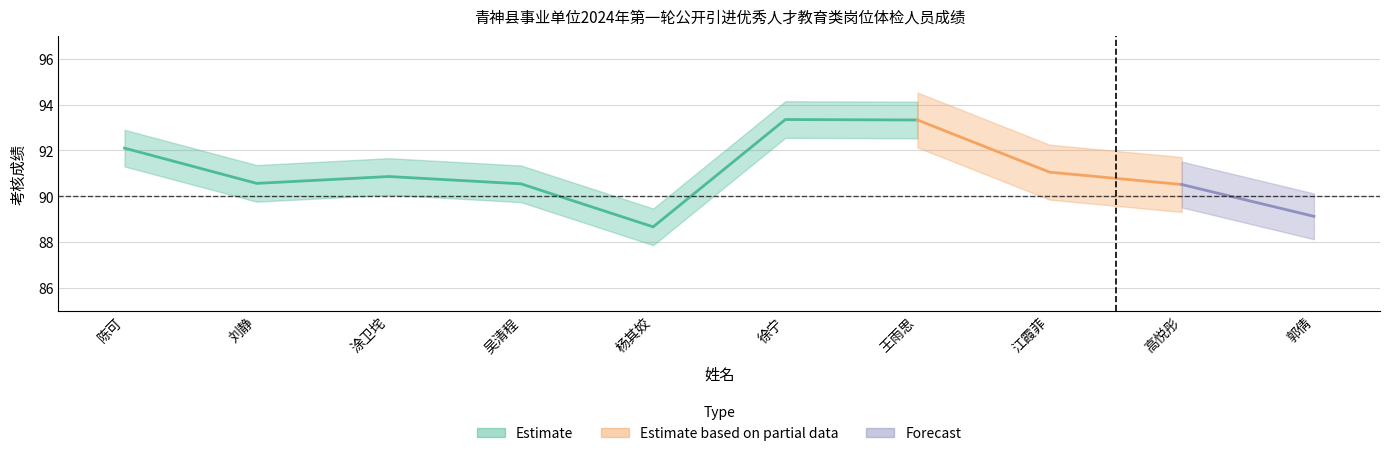

What is the difference between the 考核成绩 values at 杨其姣 and 高悦彤?

1.9